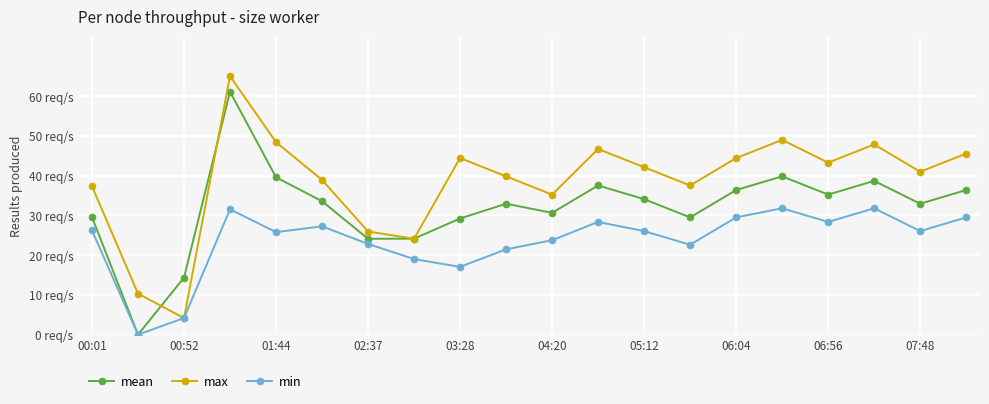

What is the value of the max point at the 13th from the left?

42.1